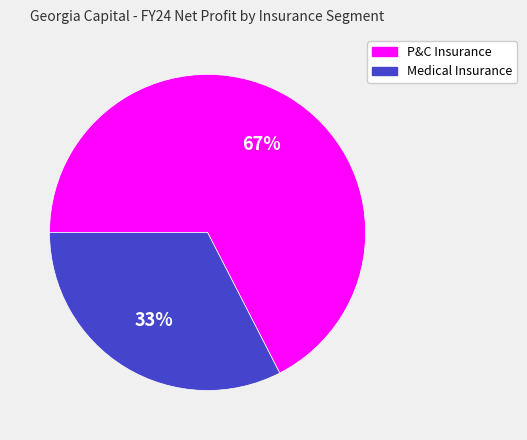

Count the number of slices in the pie.

2